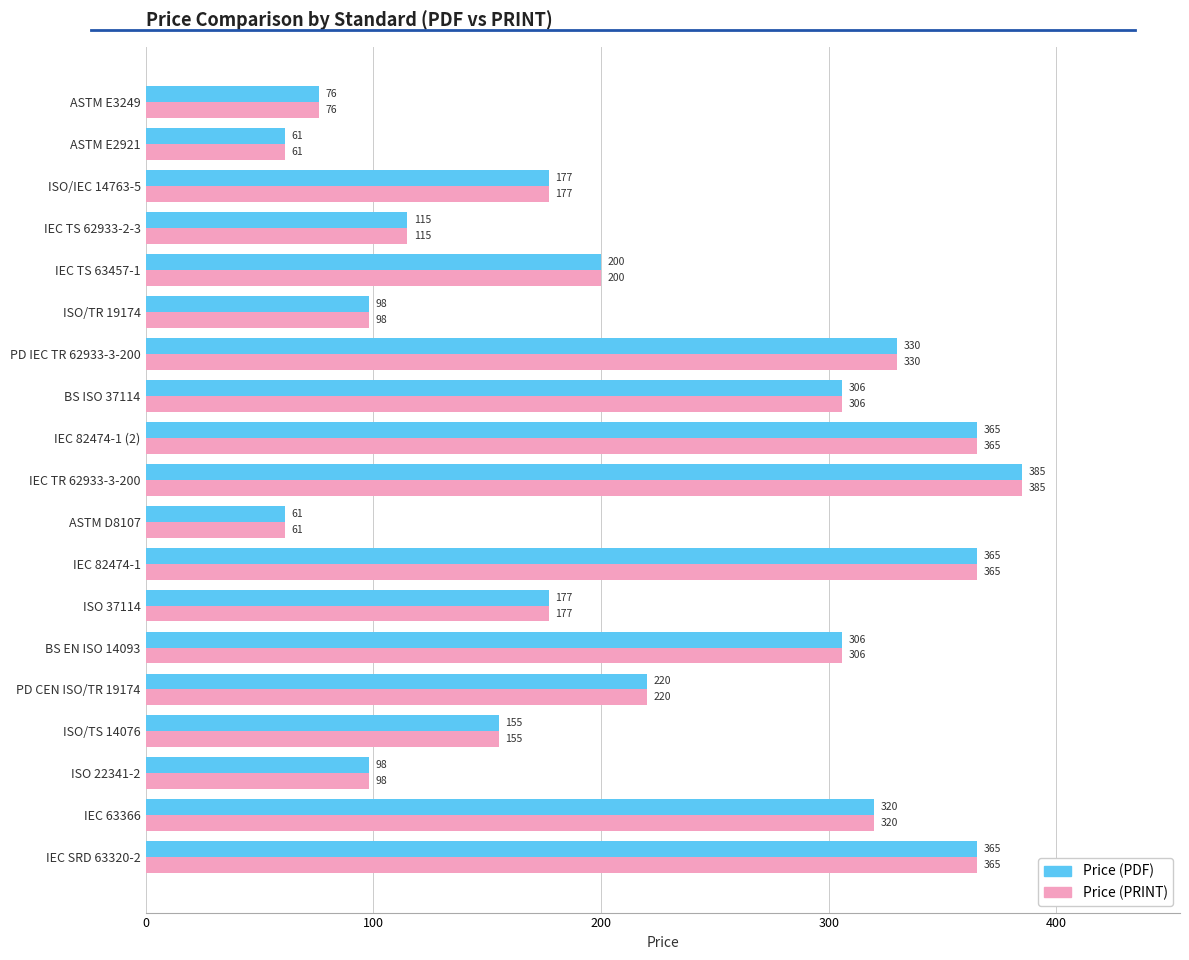

Which category has the highest value in the Price (PDF) series?

IEC TR 62933-3-200